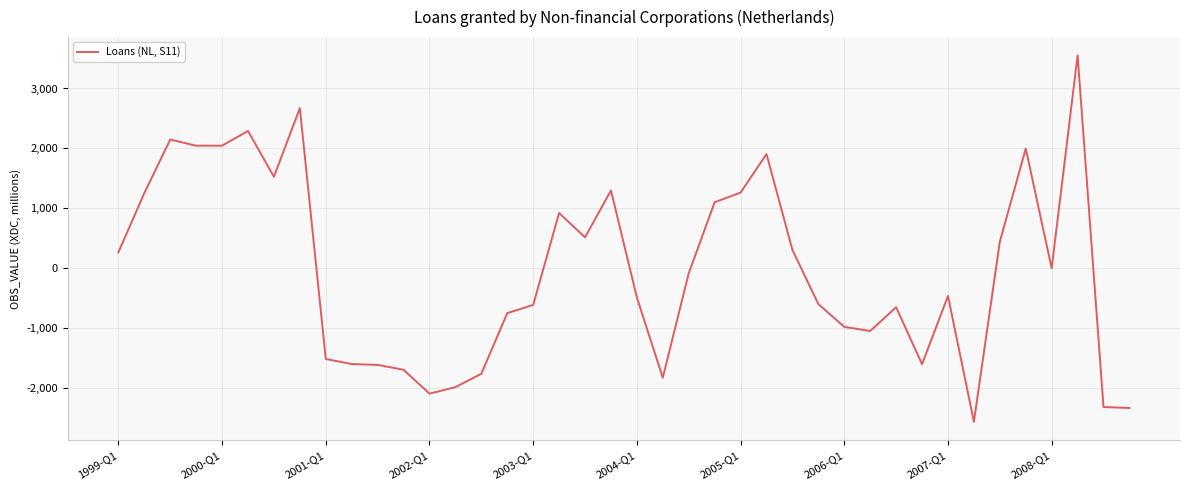

How many distinct data groups are displayed?

1